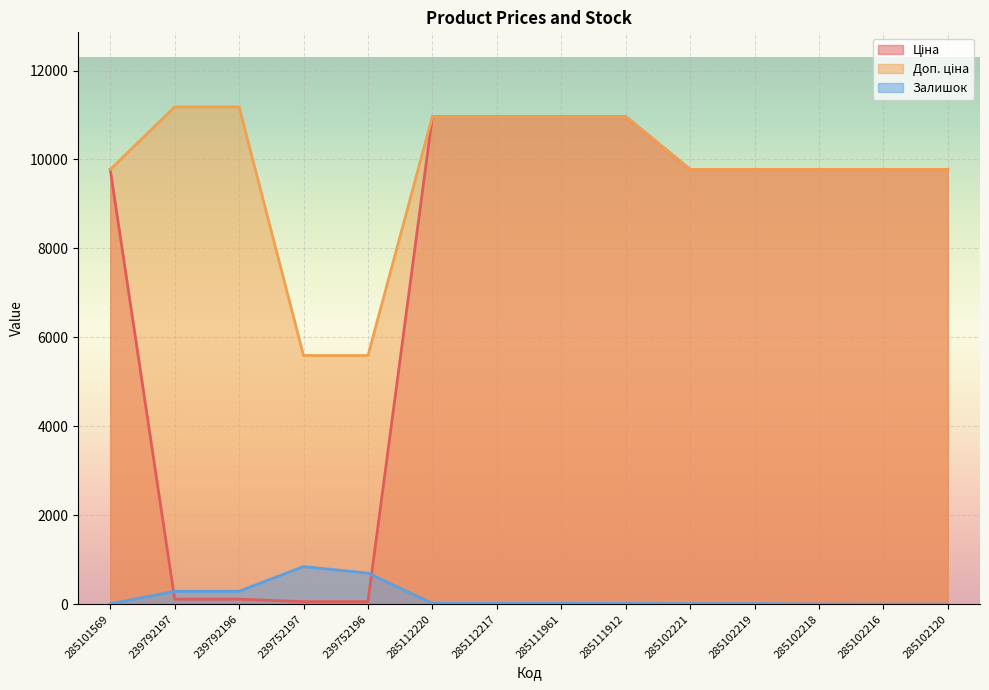

How many distinct data groups are displayed?

3